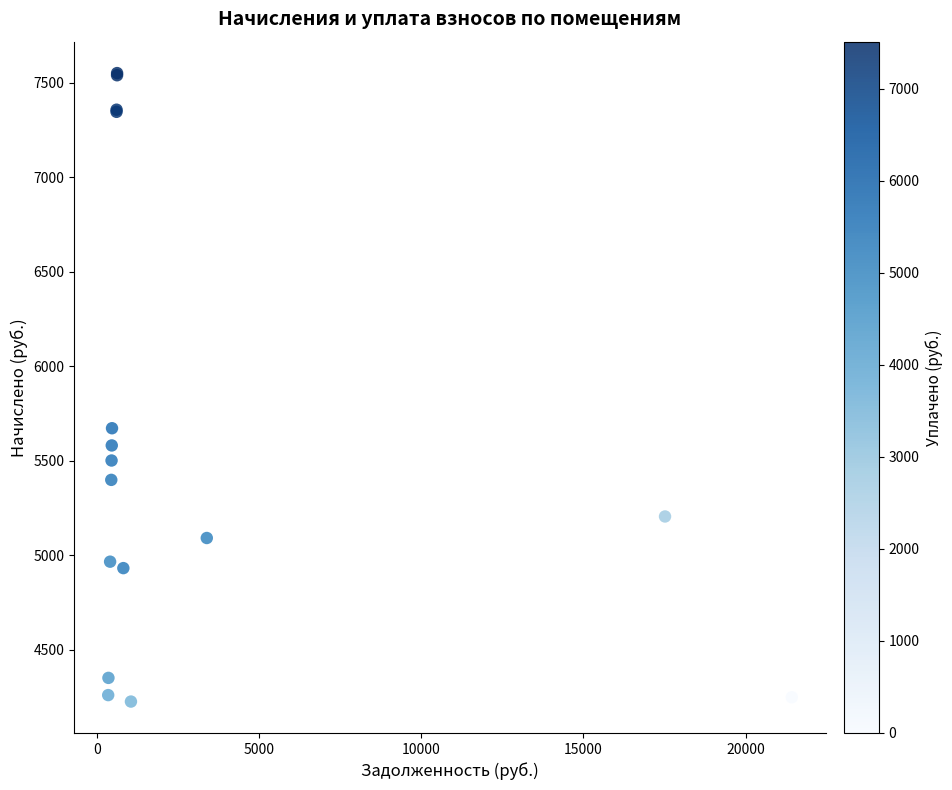

What Y value in the scatter plot is closest to 5887?

5671.2